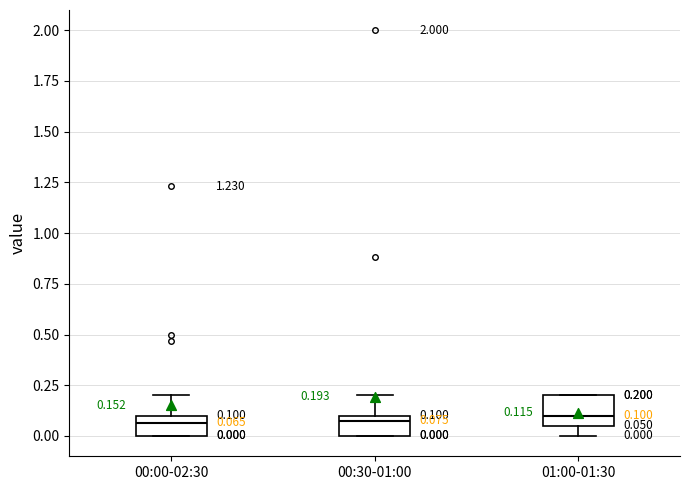

Comparing the boxes themselves (not the whiskers), which one is the tallest?

01:00-01:30